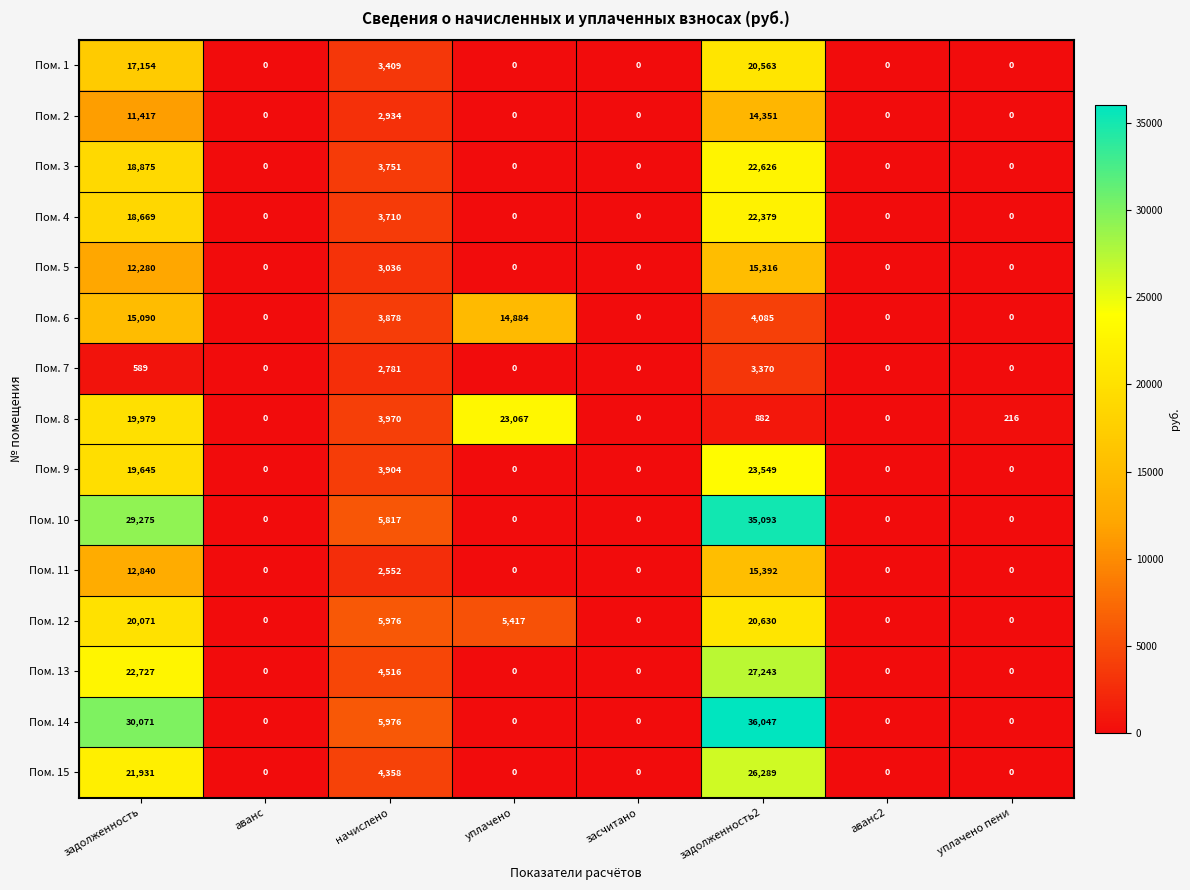

What is the difference between the highest and lowest values at уплачено?

23067